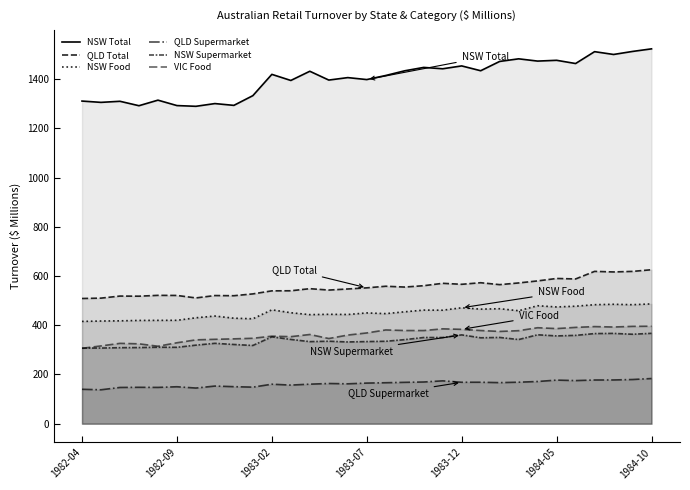

True or false: QLD Supermarket and QLD Total intersect in this chart.

False